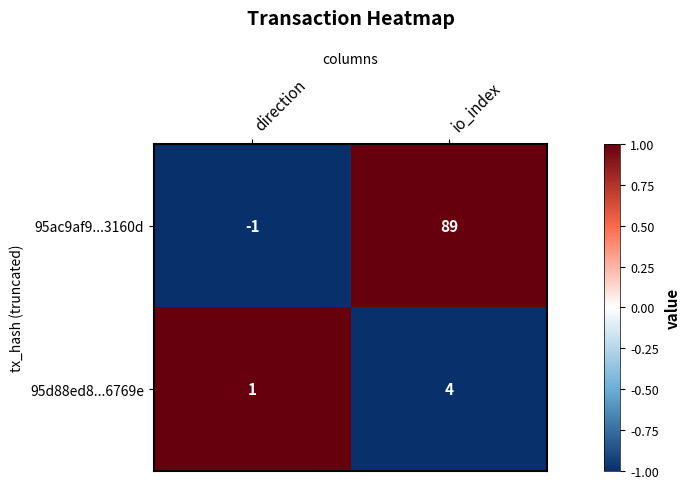

What is the sum of all 95d88ed8...6769e values?

5